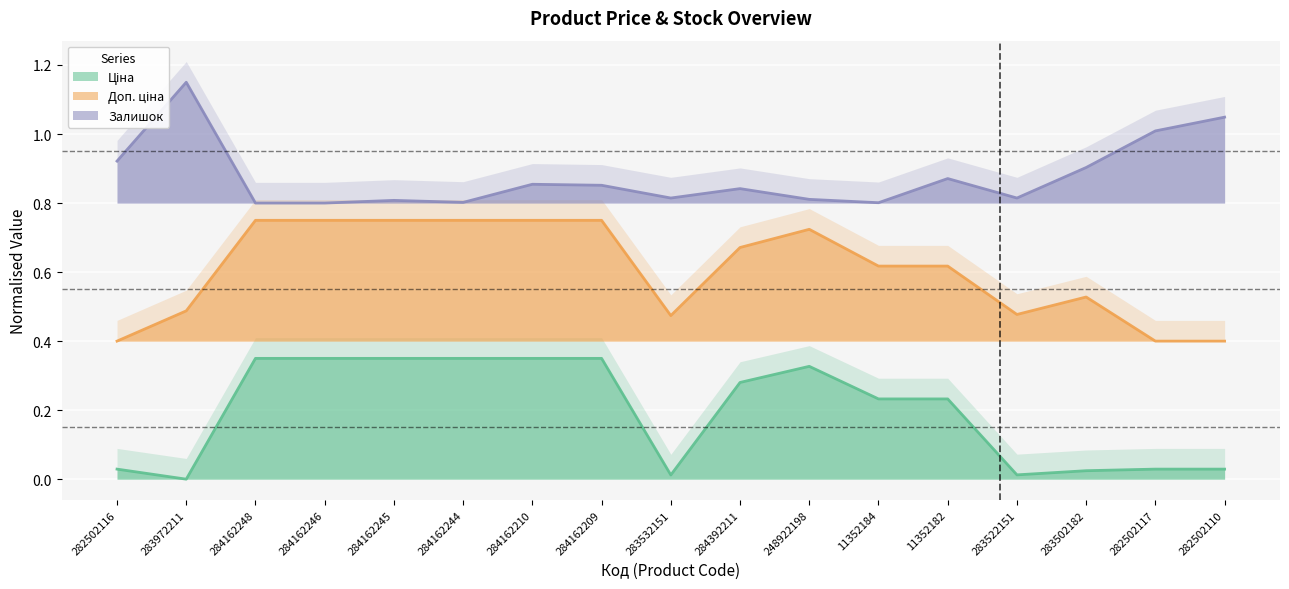

What is the value of the Залишок point at the 8th from the left?

0.9